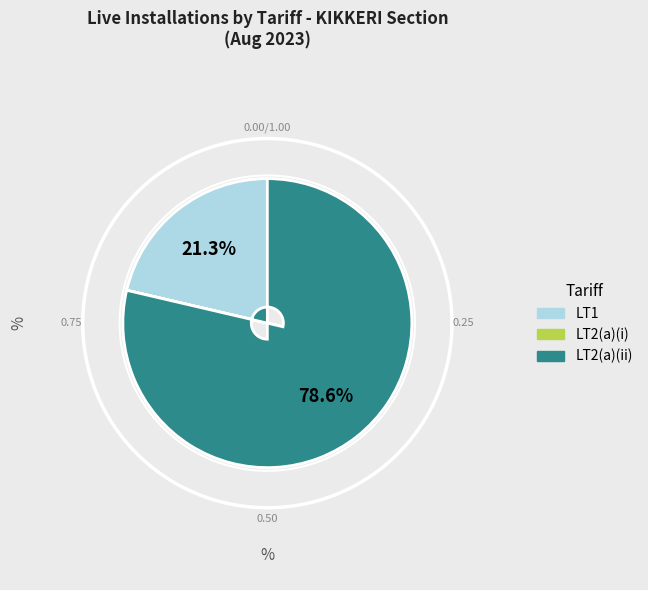

What is the majority slice?

LT2